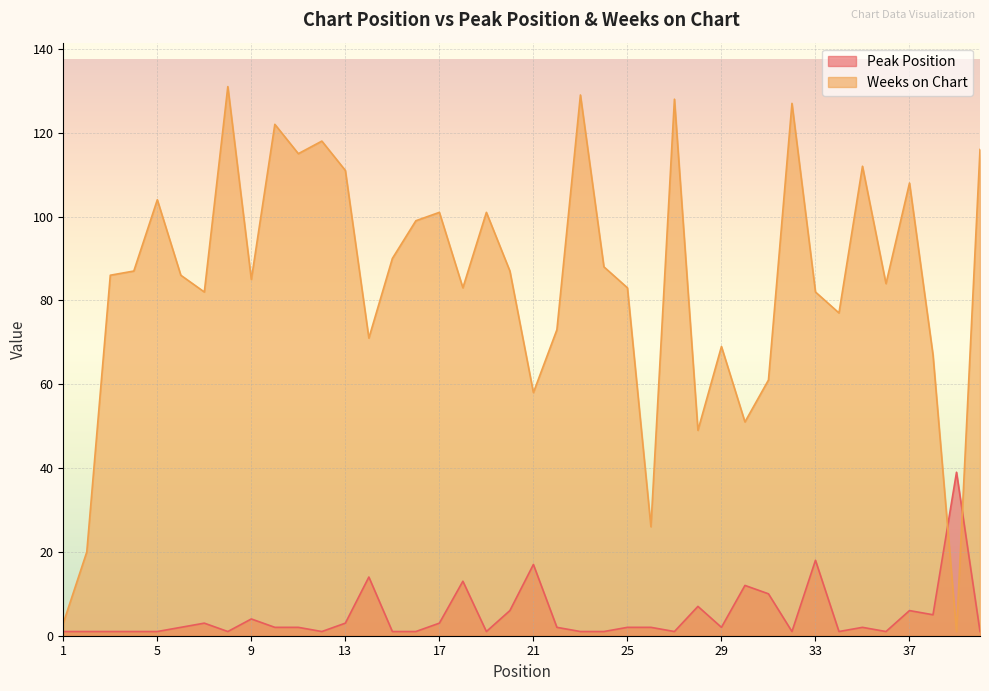

What is the maximum value for Peak Position?

39